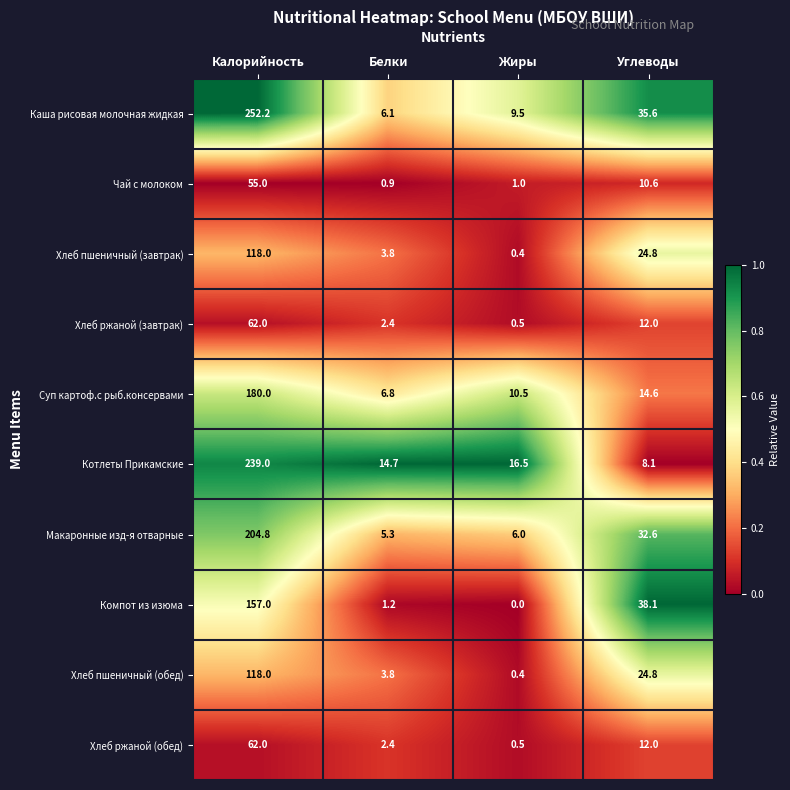

Which label corresponds to the largest value in the chart?

Калорийность